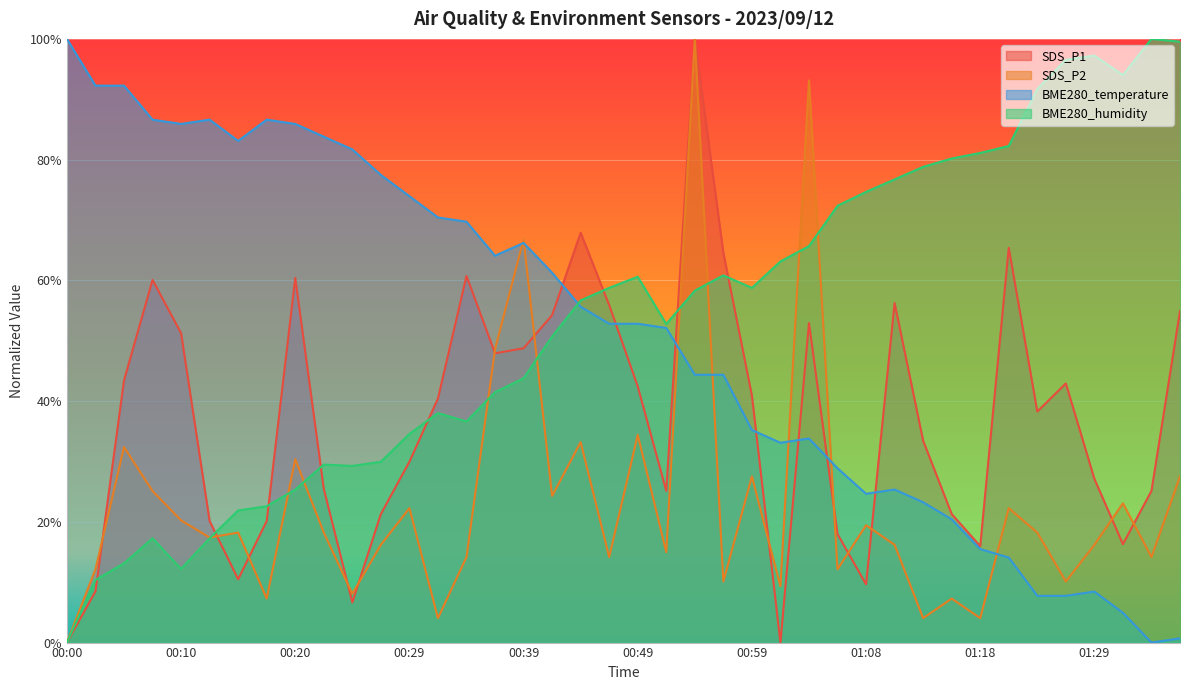

At how many categories does at least one series exceed 0?

40